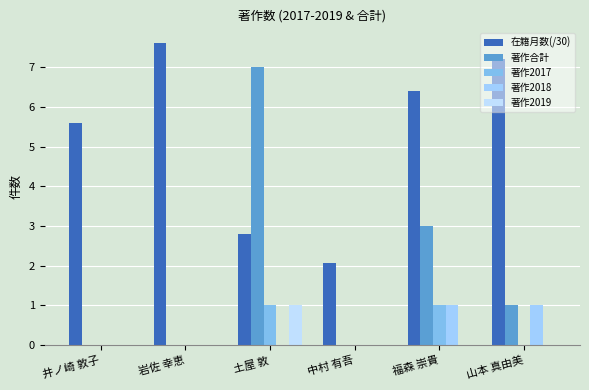

At which category is the sum across all series the highest?

土屋 敦